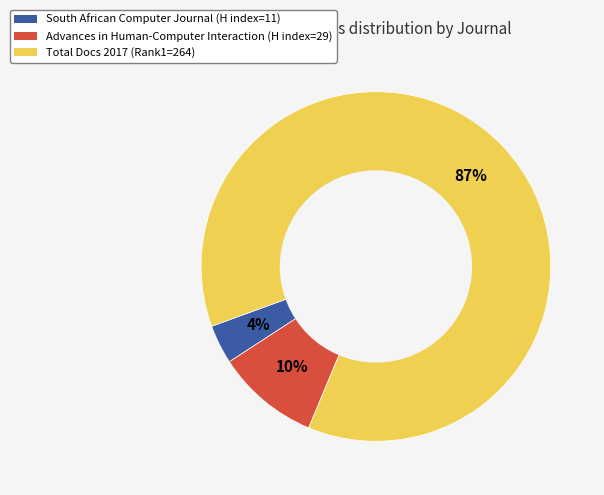

How many segments does this pie chart have?

3